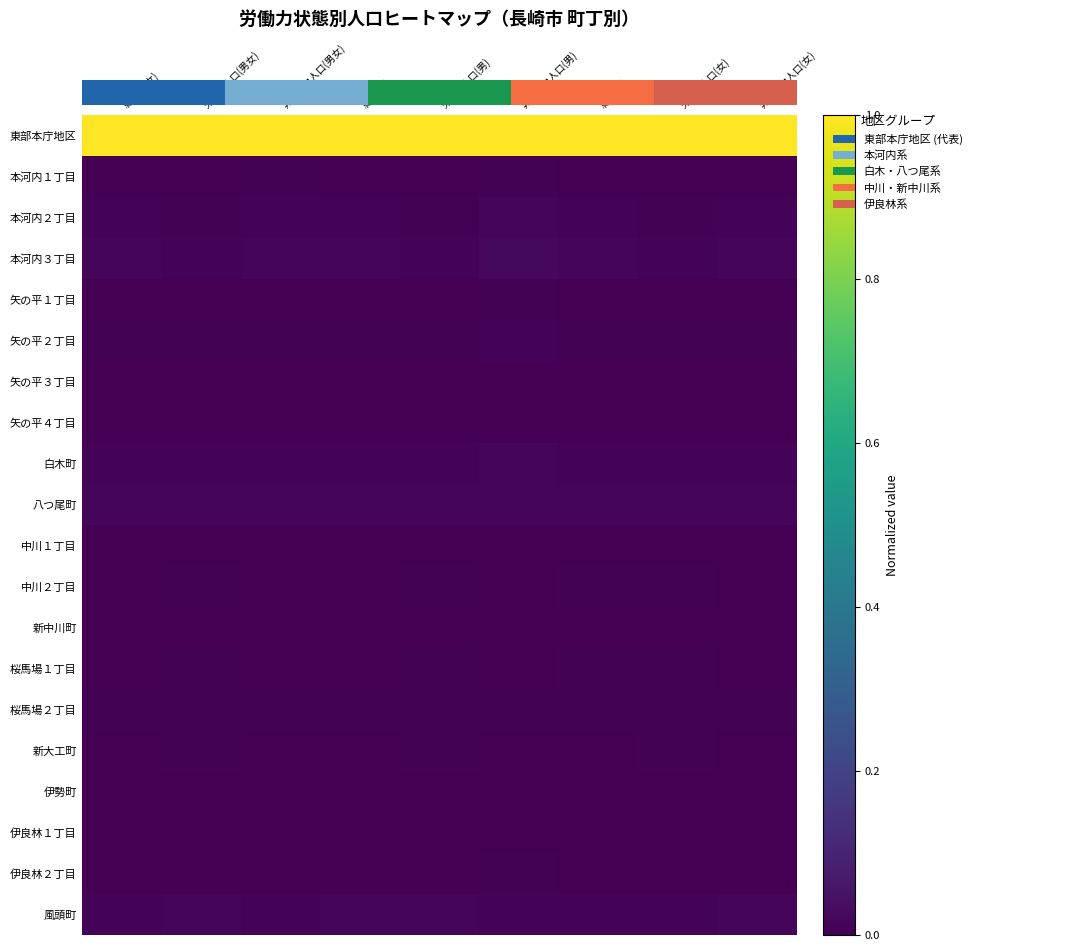

Reading right to left, extract all data points from this chart.

東部本庁地区: 非労働力人口(女)=1.0	労働力人口(女)=1.0	総数(女)=1.0	非労働力人口(男)=1.0	労働力人口(男)=1.0	総数(男)=1.0	非労働力人口(男女)=1.0	労働力人口(男女)=1.0	総数(男女)=1.0
本河内１丁目: 非労働力人口(女)=0.0	労働力人口(女)=0.0	総数(女)=0.0	非労働力人口(男)=0.0	労働力人口(男)=0.0	総数(男)=0.0	非労働力人口(男女)=0.0	労働力人口(男女)=0.0	総数(男女)=0.0
本河内２丁目: 非労働力人口(女)=0.0	労働力人口(女)=0.0	総数(女)=0.0	非労働力人口(男)=0.0	労働力人口(男)=0.0	総数(男)=0.0	非労働力人口(男女)=0.0	労働力人口(男女)=0.0	総数(男女)=0.0
本河内３丁目: 非労働力人口(女)=0.0	労働力人口(女)=0.0	総数(女)=0.0	非労働力人口(男)=0.0	労働力人口(男)=0.0	総数(男)=0.0	非労働力人口(男女)=0.0	労働力人口(男女)=0.0	総数(男女)=0.0
矢の平１丁目: 非労働力人口(女)=0.0	労働力人口(女)=0.0	総数(女)=0.0	非労働力人口(男)=0.0	労働力人口(男)=0.0	総数(男)=0.0	非労働力人口(男女)=0.0	労働力人口(男女)=0.0	総数(男女)=0.0
矢の平２丁目: 非労働力人口(女)=0.0	労働力人口(女)=0.0	総数(女)=0.0	非労働力人口(男)=0.0	労働力人口(男)=0.0	総数(男)=0.0	非労働力人口(男女)=0.0	労働力人口(男女)=0.0	総数(男女)=0.0
矢の平３丁目: 非労働力人口(女)=0.0	労働力人口(女)=0.0	総数(女)=0.0	非労働力人口(男)=0.0	労働力人口(男)=0.0	総数(男)=0.0	非労働力人口(男女)=0.0	労働力人口(男女)=0.0	総数(男女)=0.0
矢の平４丁目: 非労働力人口(女)=0.0	労働力人口(女)=0.0	総数(女)=0.0	非労働力人口(男)=0.0	労働力人口(男)=0.0	総数(男)=0.0	非労働力人口(男女)=0.0	労働力人口(男女)=0.0	総数(男女)=0.0
白木町: 非労働力人口(女)=0.0	労働力人口(女)=0.0	総数(女)=0.0	非労働力人口(男)=0.0	労働力人口(男)=0.0	総数(男)=0.0	非労働力人口(男女)=0.0	労働力人口(男女)=0.0	総数(男女)=0.0
八つ尾町: 非労働力人口(女)=0.0	労働力人口(女)=0.0	総数(女)=0.0	非労働力人口(男)=0.0	労働力人口(男)=0.0	総数(男)=0.0	非労働力人口(男女)=0.0	労働力人口(男女)=0.0	総数(男女)=0.0
中川１丁目: 非労働力人口(女)=0.0	労働力人口(女)=0.0	総数(女)=0.0	非労働力人口(男)=0.0	労働力人口(男)=0.0	総数(男)=0.0	非労働力人口(男女)=0.0	労働力人口(男女)=0.0	総数(男女)=0.0
中川２丁目: 非労働力人口(女)=0.0	労働力人口(女)=0.0	総数(女)=0.0	非労働力人口(男)=0.0	労働力人口(男)=0.0	総数(男)=0.0	非労働力人口(男女)=0.0	労働力人口(男女)=0.0	総数(男女)=0.0
新中川町: 非労働力人口(女)=0.0	労働力人口(女)=0.0	総数(女)=0.0	非労働力人口(男)=0.0	労働力人口(男)=0.0	総数(男)=0.0	非労働力人口(男女)=0.0	労働力人口(男女)=0.0	総数(男女)=0.0
桜馬場１丁目: 非労働力人口(女)=0.0	労働力人口(女)=0.0	総数(女)=0.0	非労働力人口(男)=0.0	労働力人口(男)=0.0	総数(男)=0.0	非労働力人口(男女)=0.0	労働力人口(男女)=0.0	総数(男女)=0.0
桜馬場２丁目: 非労働力人口(女)=0.0	労働力人口(女)=0.0	総数(女)=0.0	非労働力人口(男)=0.0	労働力人口(男)=0.0	総数(男)=0.0	非労働力人口(男女)=0.0	労働力人口(男女)=0.0	総数(男女)=0.0
新大工町: 非労働力人口(女)=0.0	労働力人口(女)=0.0	総数(女)=0.0	非労働力人口(男)=0.0	労働力人口(男)=0.0	総数(男)=0.0	非労働力人口(男女)=0.0	労働力人口(男女)=0.0	総数(男女)=0.0
伊勢町: 非労働力人口(女)=0.0	労働力人口(女)=0.0	総数(女)=0.0	非労働力人口(男)=0.0	労働力人口(男)=0.0	総数(男)=0.0	非労働力人口(男女)=0.0	労働力人口(男女)=0.0	総数(男女)=0.0
伊良林１丁目: 非労働力人口(女)=0.0	労働力人口(女)=0.0	総数(女)=0.0	非労働力人口(男)=0.0	労働力人口(男)=0.0	総数(男)=0.0	非労働力人口(男女)=0.0	労働力人口(男女)=0.0	総数(男女)=0.0
伊良林２丁目: 非労働力人口(女)=0.0	労働力人口(女)=0.0	総数(女)=0.0	非労働力人口(男)=0.0	労働力人口(男)=0.0	総数(男)=0.0	非労働力人口(男女)=0.0	労働力人口(男女)=0.0	総数(男女)=0.0
風頭町: 非労働力人口(女)=0.0	労働力人口(女)=0.0	総数(女)=0.0	非労働力人口(男)=0.0	労働力人口(男)=0.0	総数(男)=0.0	非労働力人口(男女)=0.0	労働力人口(男女)=0.0	総数(男女)=0.0